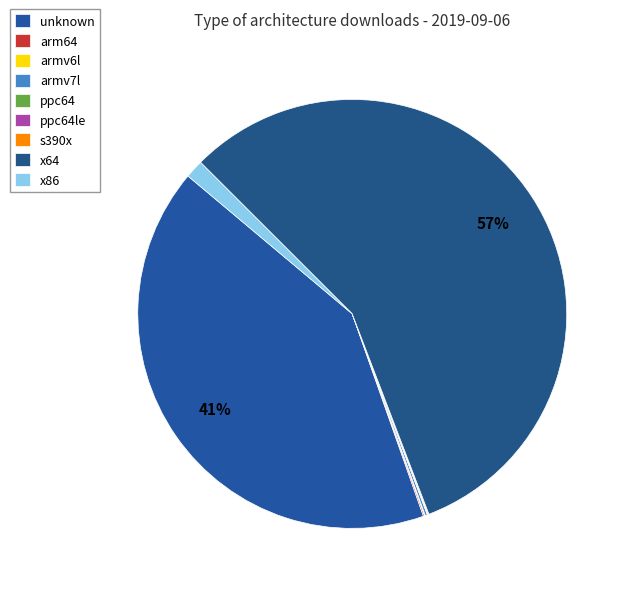

What is the change in value from unknown to x86?

-513550